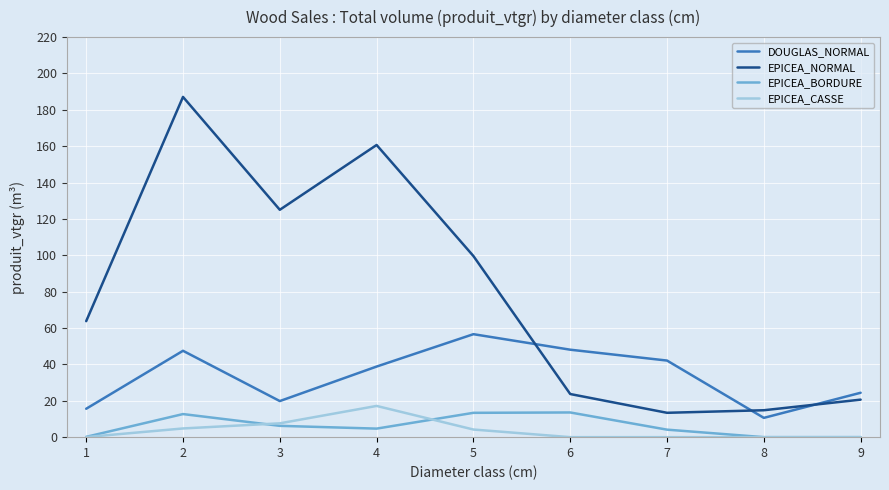

What is the total value across all series at 8?

25.4